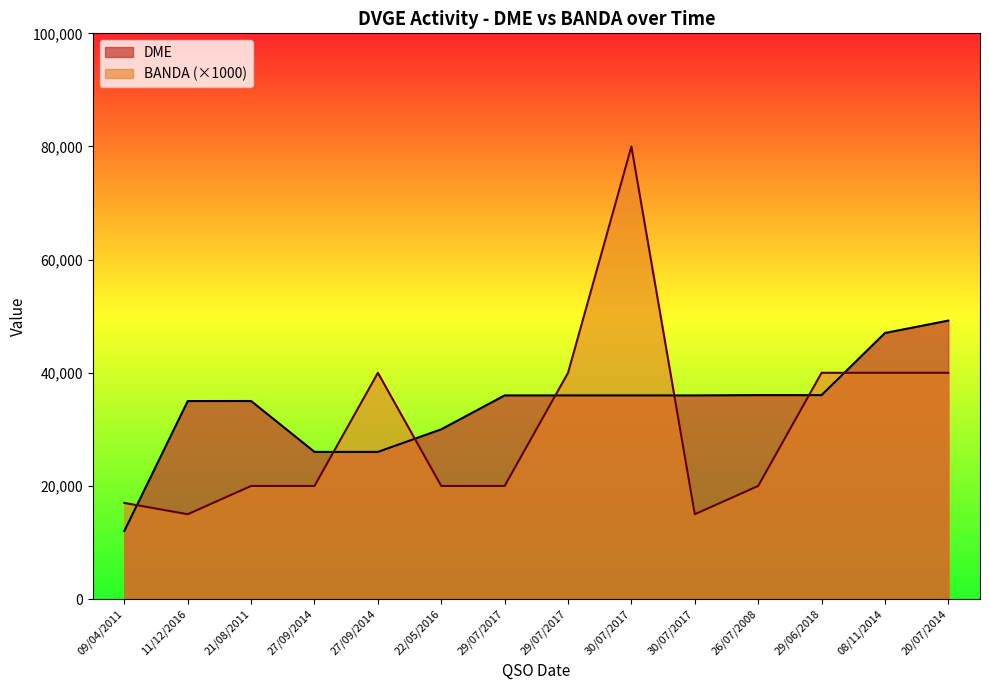

The value of BANDA at 20/07/2014 is 68375. True or false?

False